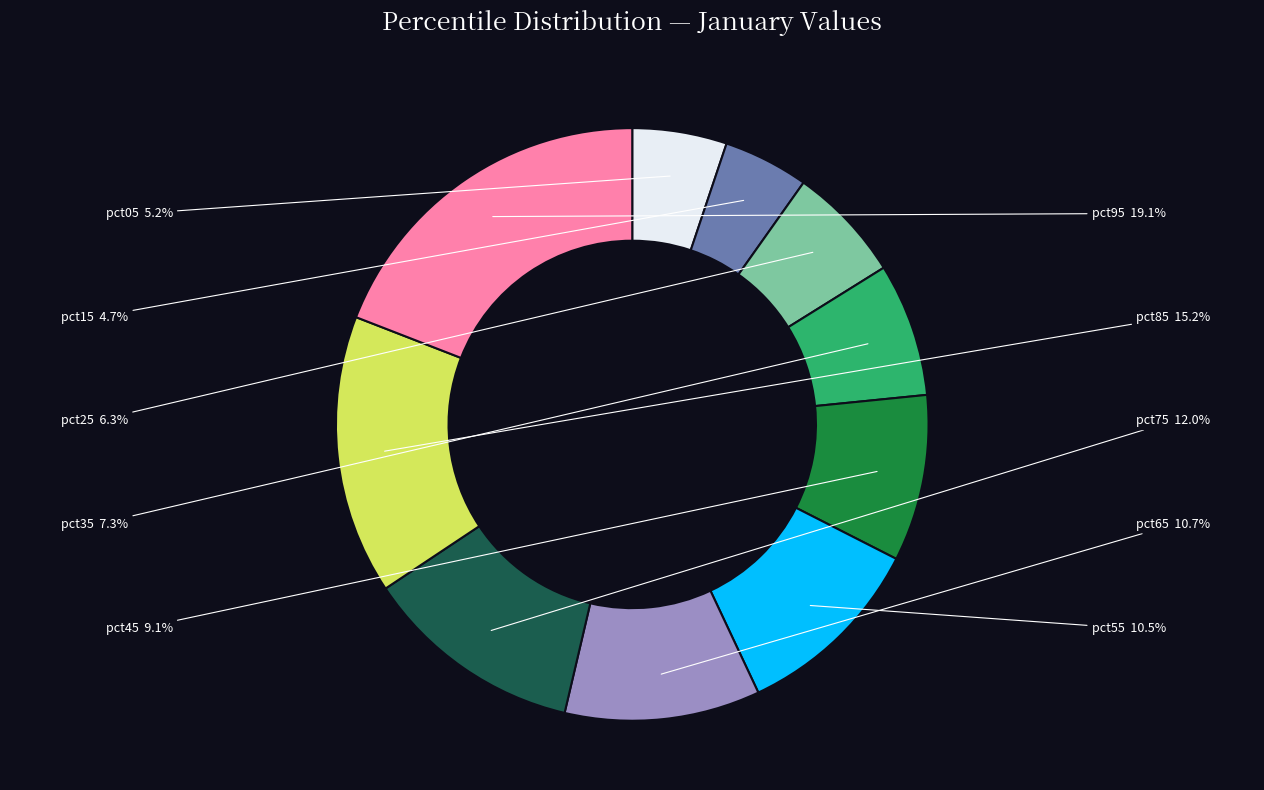

Between pct25 and pct75, which is larger?

pct75